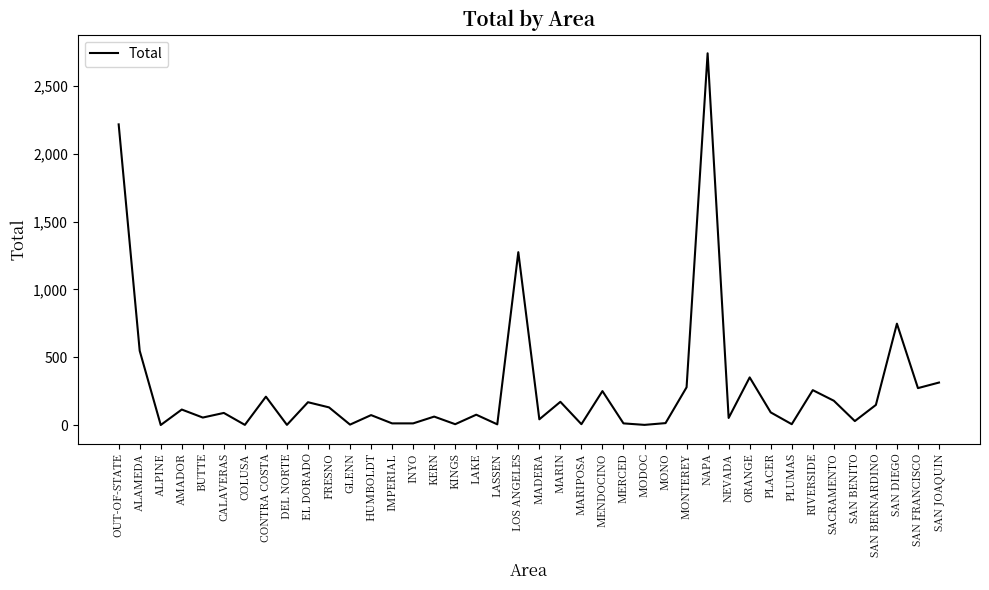

The value at IMPERIAL is 13. True or false?

True